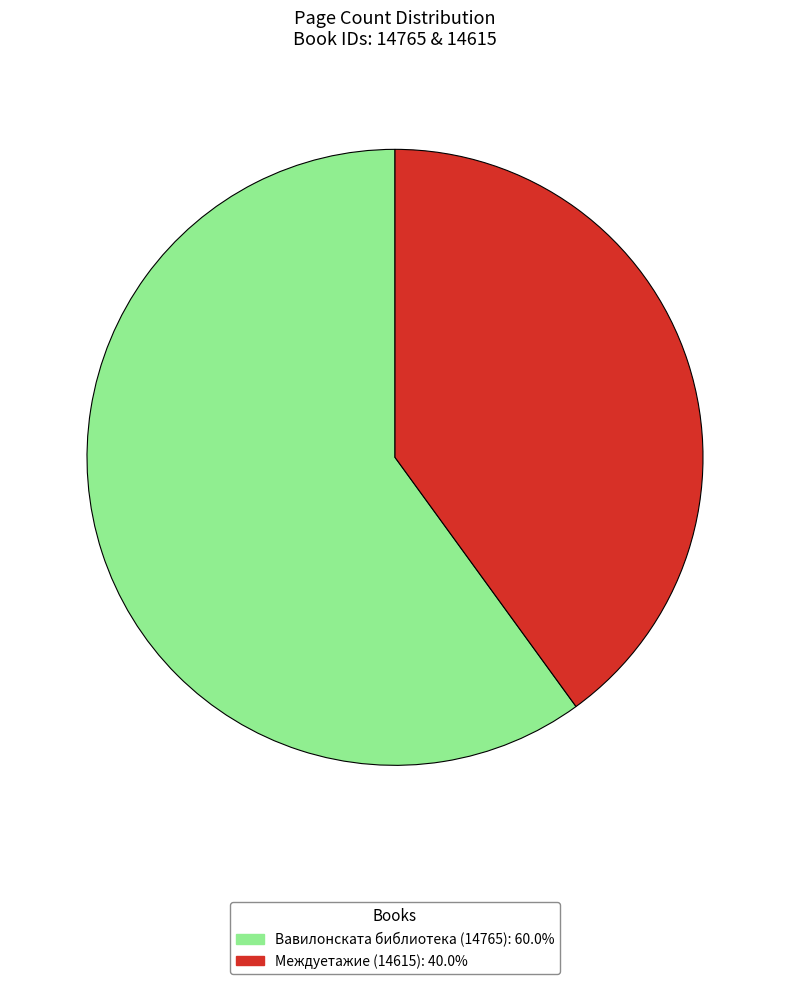

How many slices are in this pie chart?

2